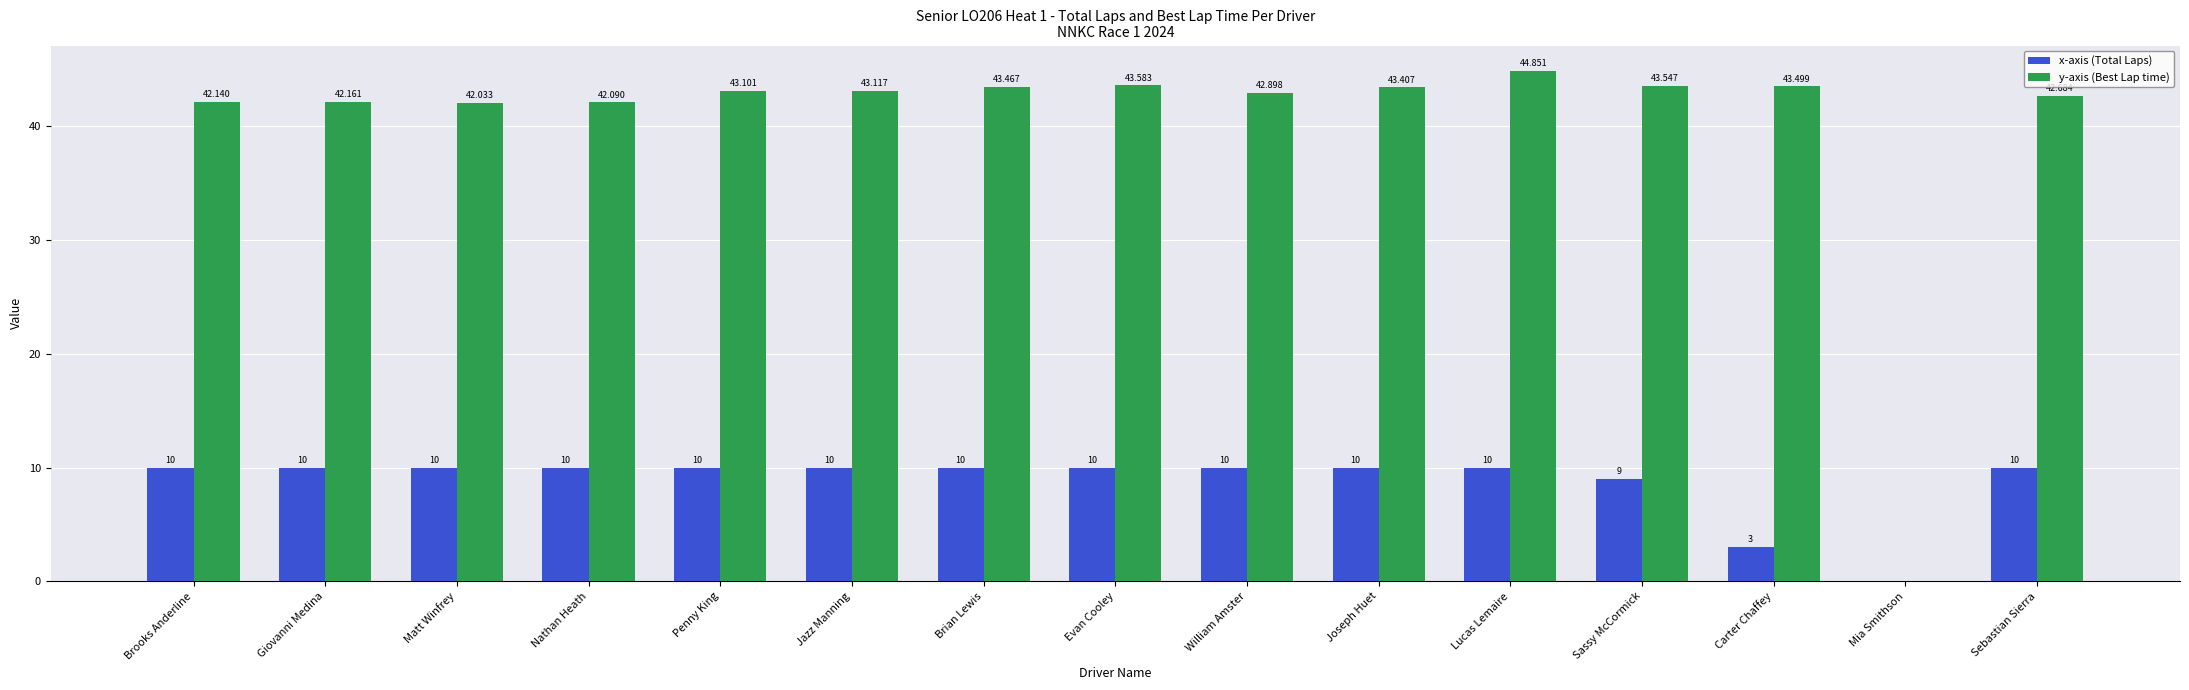

How many series are shown in this chart?

2